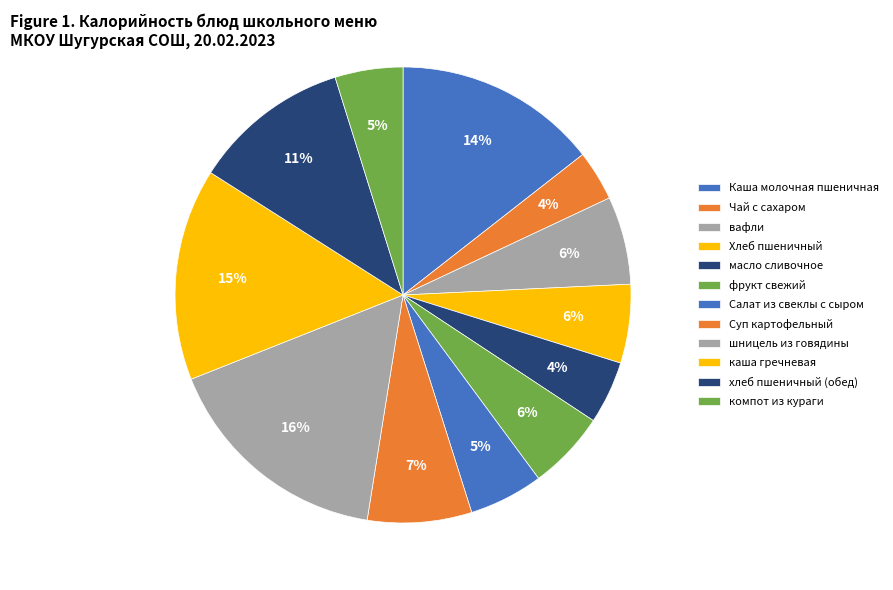

Which slice is the largest?

шницель из говядины